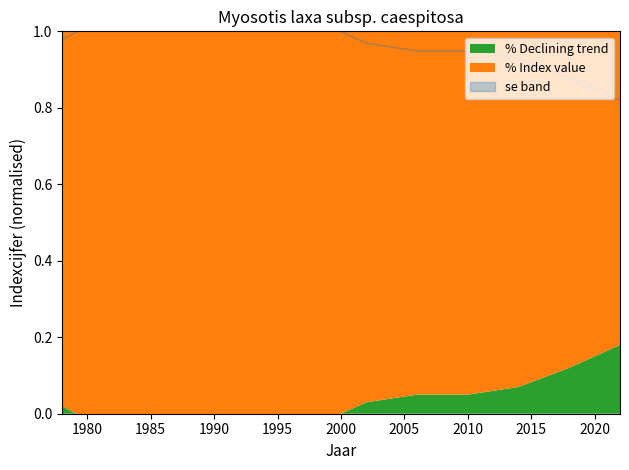

At which category does indexcijfer reach its first local peak?

1990